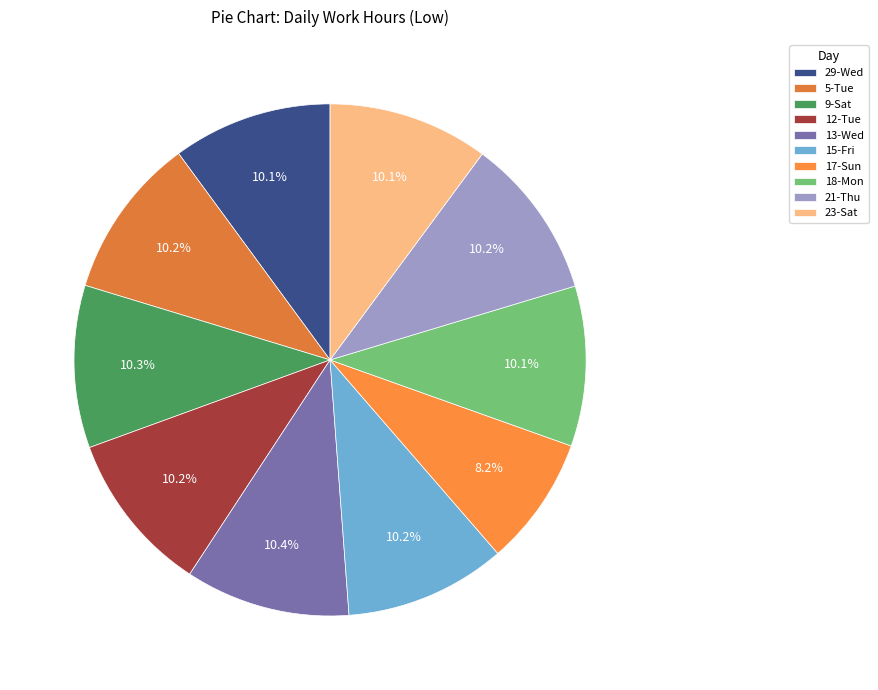

Which slice is the smallest?

17-Sun